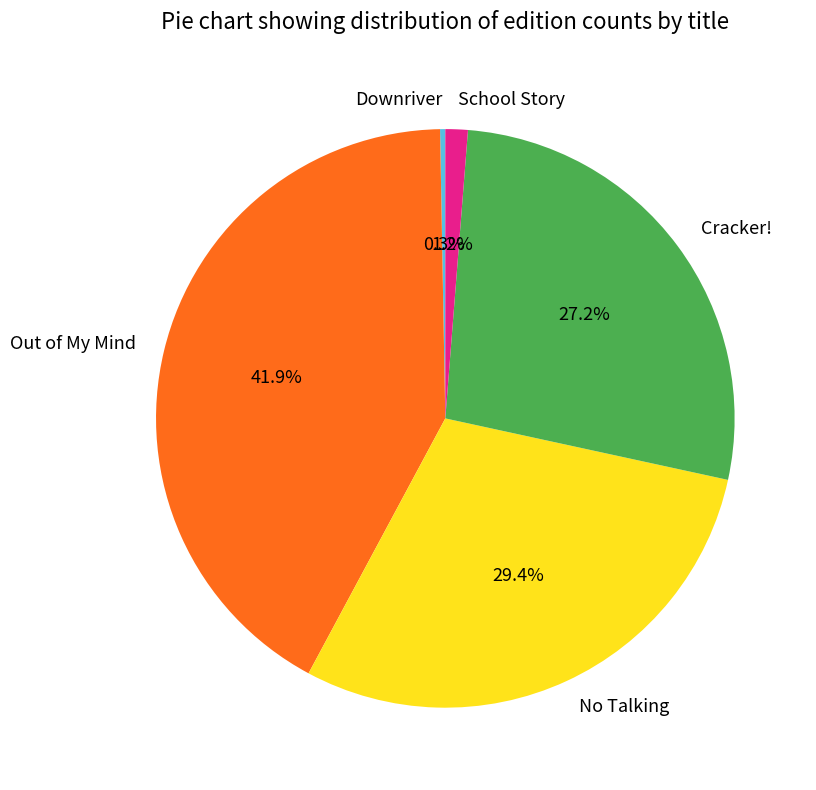

To the nearest percent, what is the combined percentage of No Talking and School Story?

31%